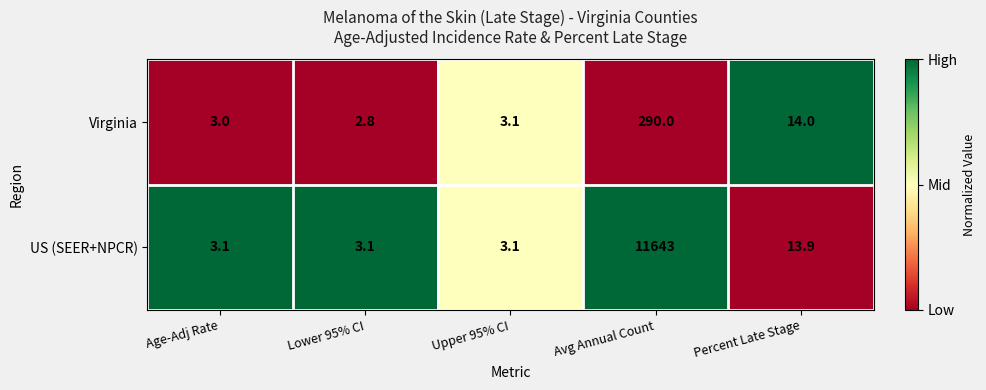

At which category is the sum across all series the highest?

Avg Annual Count